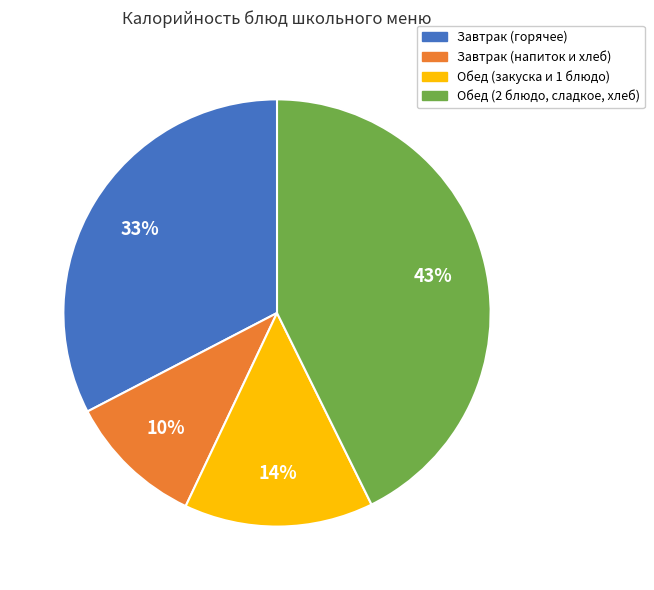

Is the sum of Завтрак (напиток и хлеб) and Завтрак (горячее) greater than half?

No